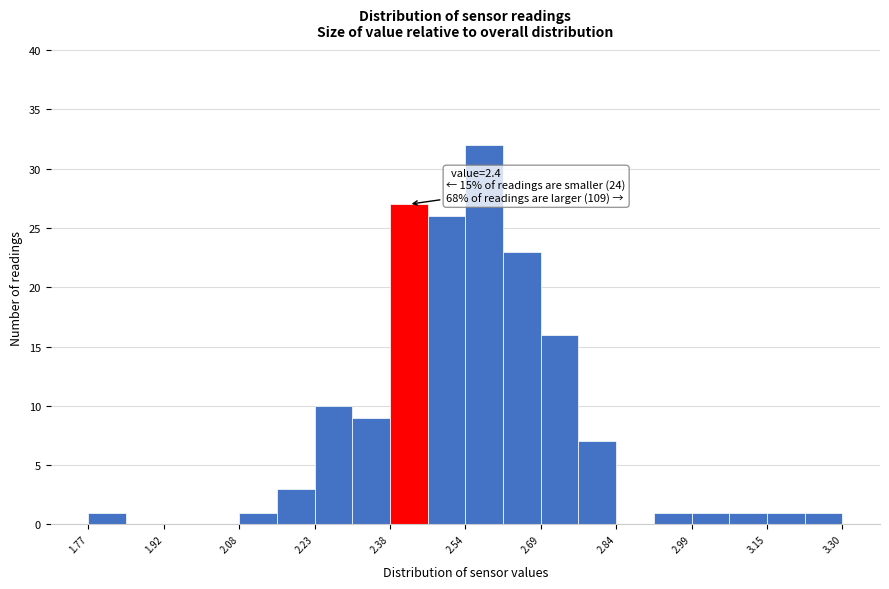

Around what value on the x-axis is the tallest bar? Give the approximate position of its centre, as read against the axis.

2.58